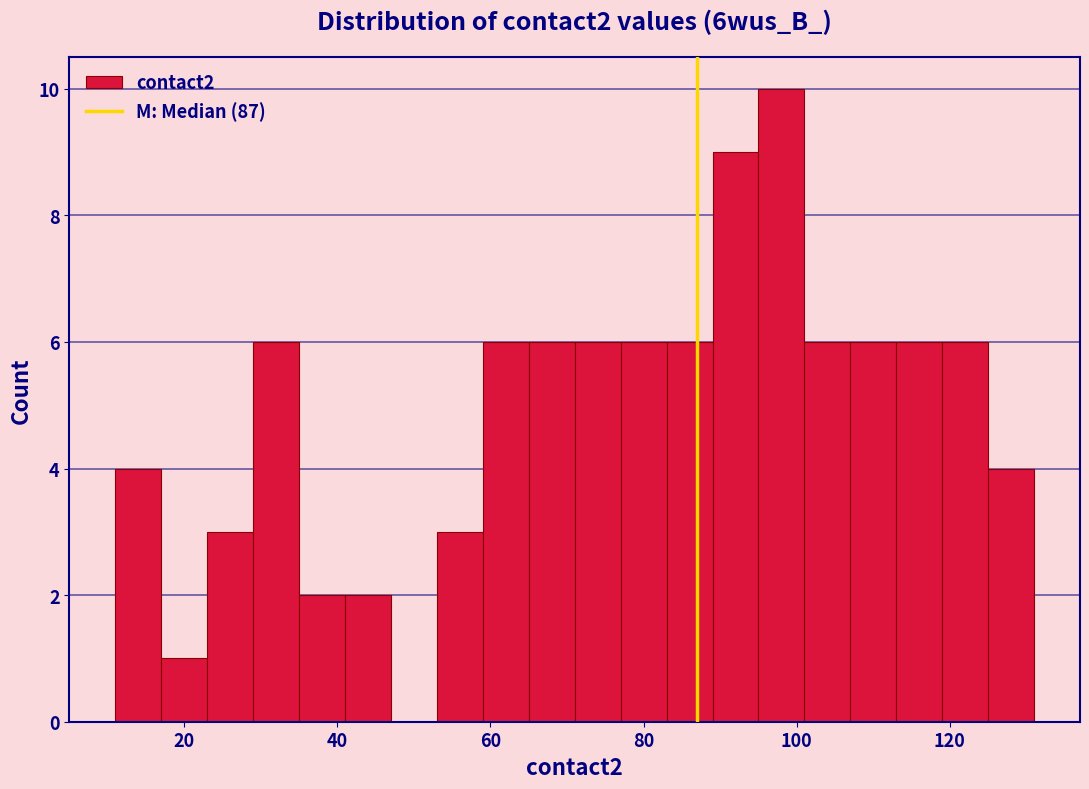

Around what value on the x-axis is the tallest bar? Give the approximate position of its centre, as read against the axis.

98